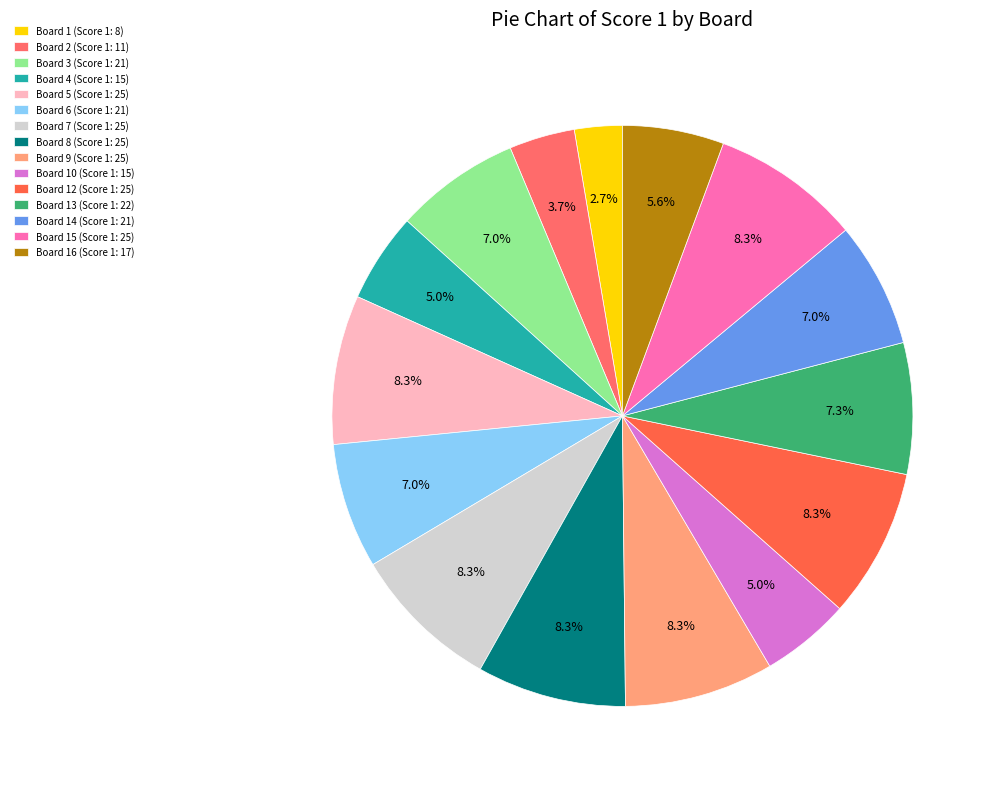

To the nearest percent, what is the difference between the largest and smallest slice percentages?

6%